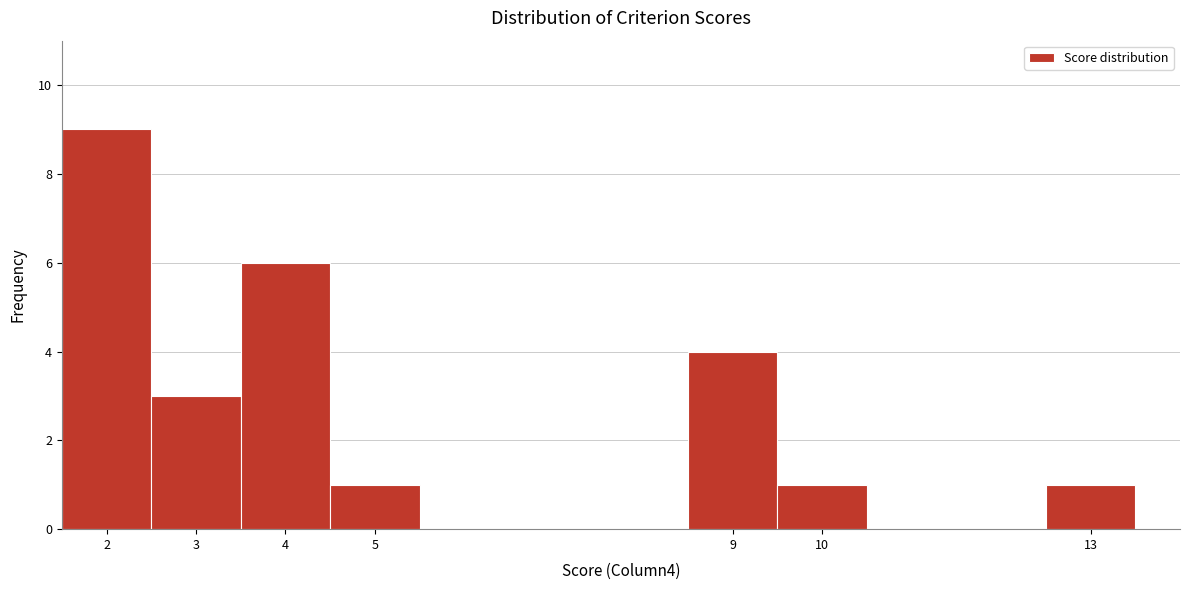

Reading left to right, list every bar in this chart as the range it spans on the x-axis followed by its height. The values are not printed on the chart, so give them approximately, as read against the axis.

1.5 to 2.5: 9
2.5 to 3.5: 3
3.5 to 4.5: 6
4.5 to 5.5: 1
5.5 to 6.5: 0
6.5 to 7.5: 0
7.5 to 8.5: 0
8.5 to 9.5: 4
9.5 to 10.5: 1
10.5 to 11.5: 0
11.5 to 12.5: 0
12.5 to 13.5: 1